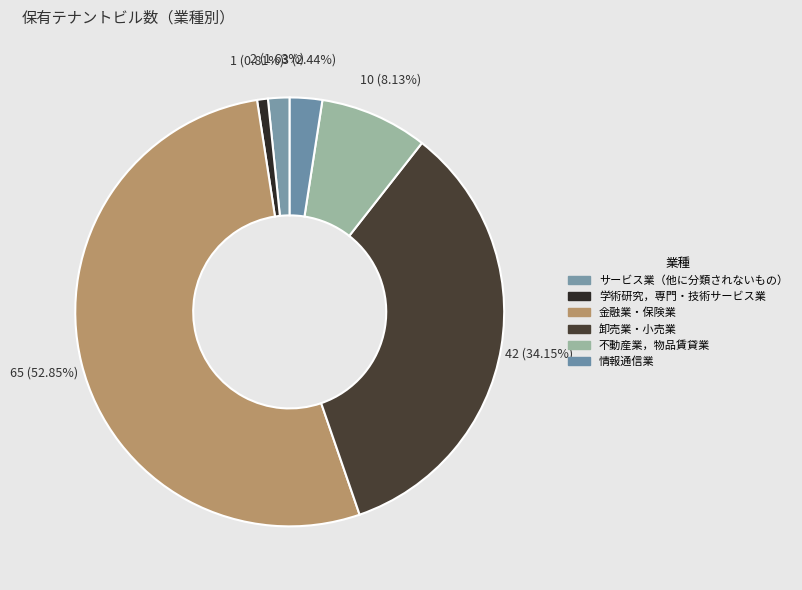

Which has a higher value, 不動産業，物品賃貸業 or 卸売業・小売業?

卸売業・小売業